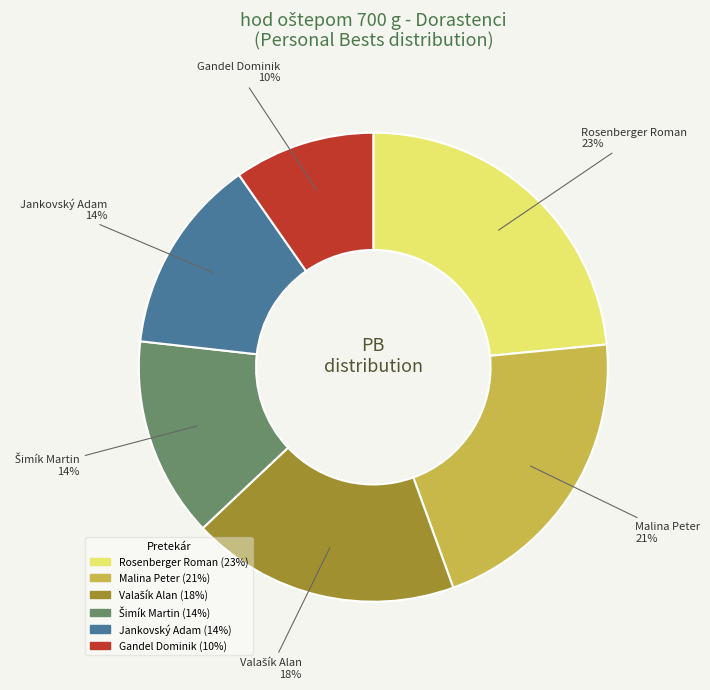

Combined, do Jankovský Adam and Gandel Dominik account for over 50%?

No